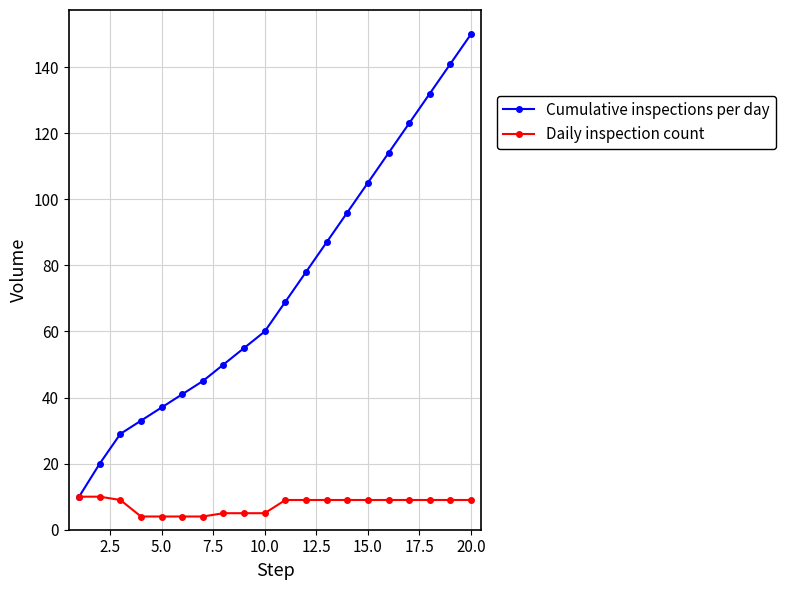

List the series in order of their peak value, lowest first.

Daily inspection count, Cumulative inspections per day